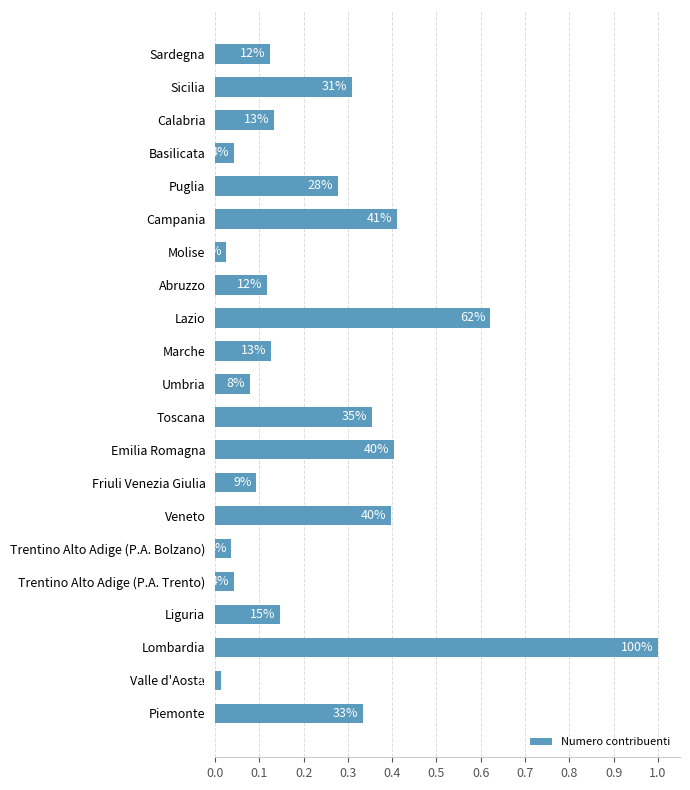

How many bars are there in total?

21